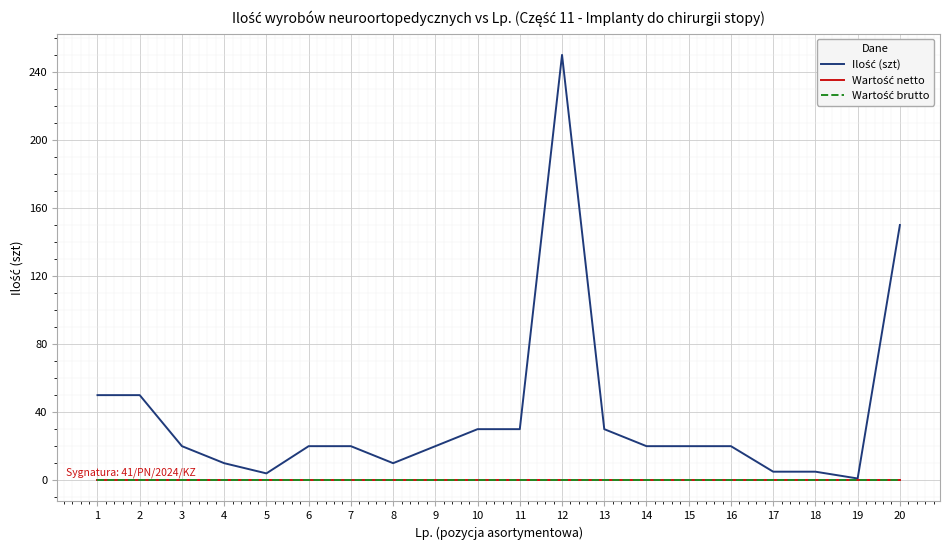

Reading right to left, what are all the values shown in this chart?

Ilość (szt): 20=150	19=1	18=5	17=5	16=20	15=20	14=20	13=30	12=250	11=30	10=30	9=20	8=10	7=20	6=20	5=4	4=10	3=20	2=50	1=50
Wartość netto: 20=0	19=0	18=0	17=0	16=0	15=0	14=0	13=0	12=0	11=0	10=0	9=0	8=0	7=0	6=0	5=0	4=0	3=0	2=0	1=0
Wartość brutto: 20=0	19=0	18=0	17=0	16=0	15=0	14=0	13=0	12=0	11=0	10=0	9=0	8=0	7=0	6=0	5=0	4=0	3=0	2=0	1=0